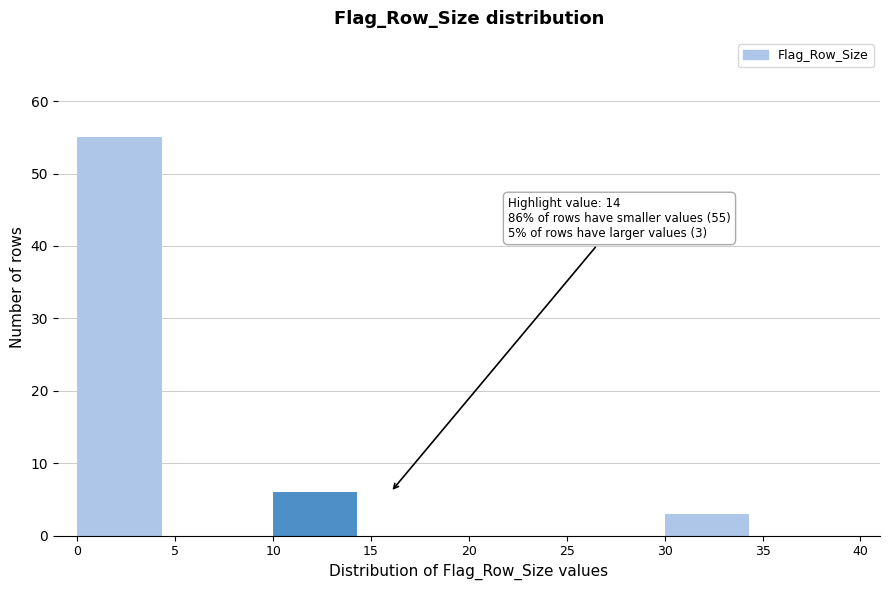

Over which range of the x-axis is the bar tallest?

0 to 5